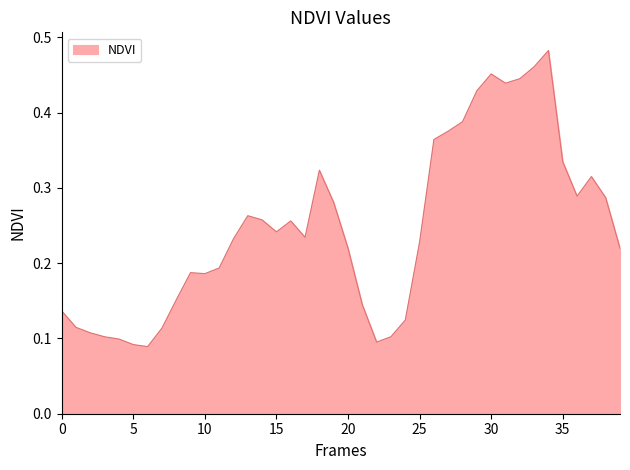

How many lines are shown in the chart?

1